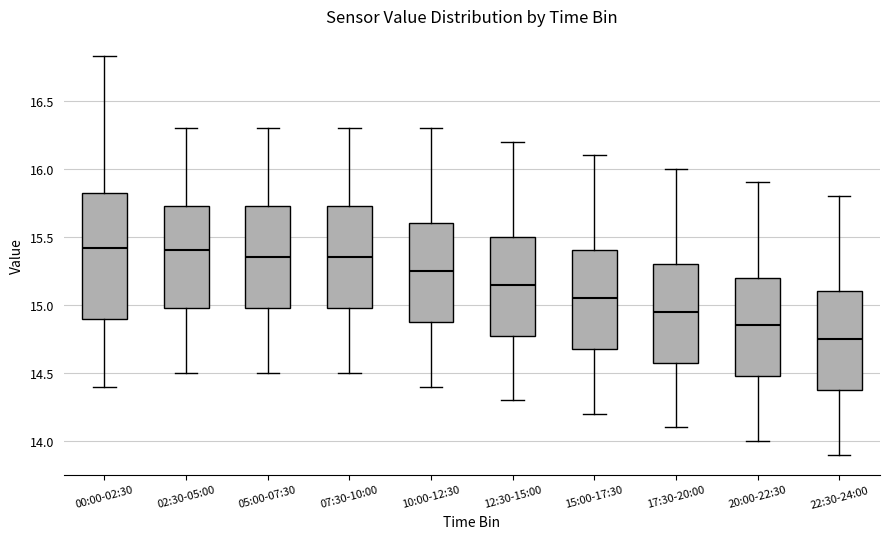

Where is the upper edge of the box for 22:30-24:00 on the y-axis? The values are not printed on the chart, so give them approximately, as read against the axis.

15.10